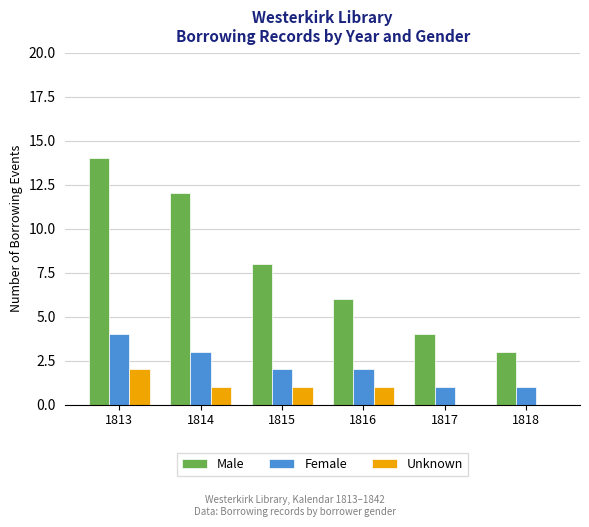

Which series has the largest total across all categories?

Male